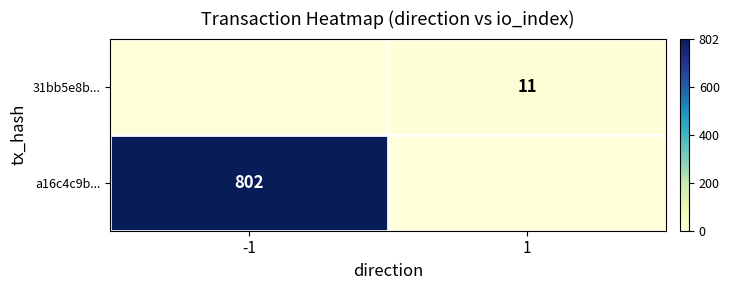

Which category has the lowest value across all series?

1